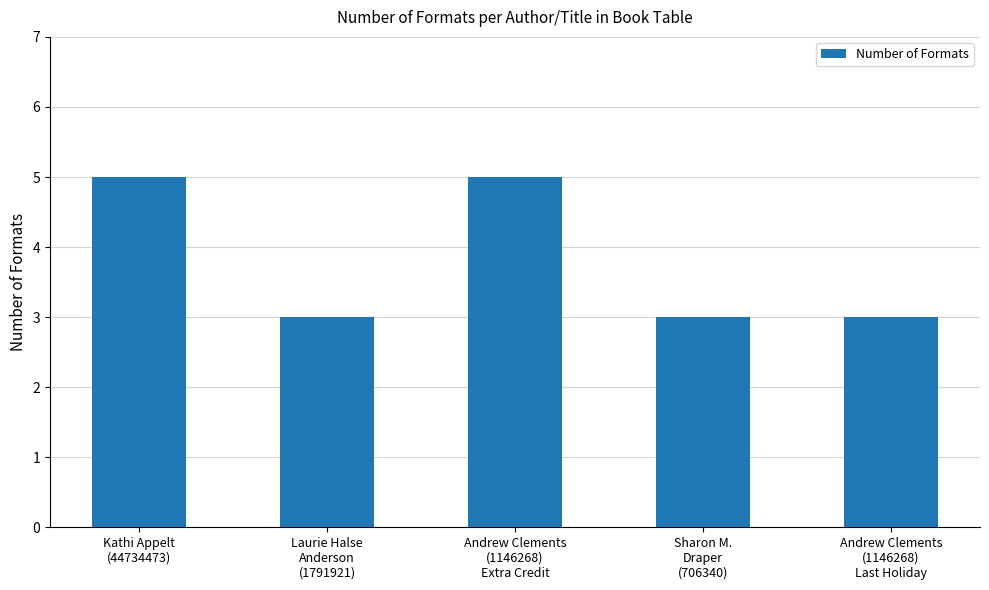

What is the difference between the second highest and minimum values?

2